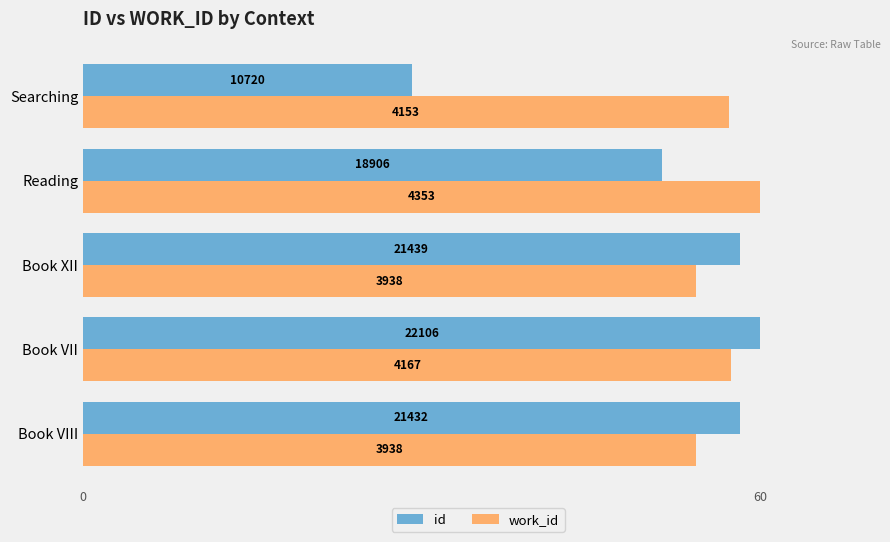

What are all the series names shown in the legend?

id, work_id